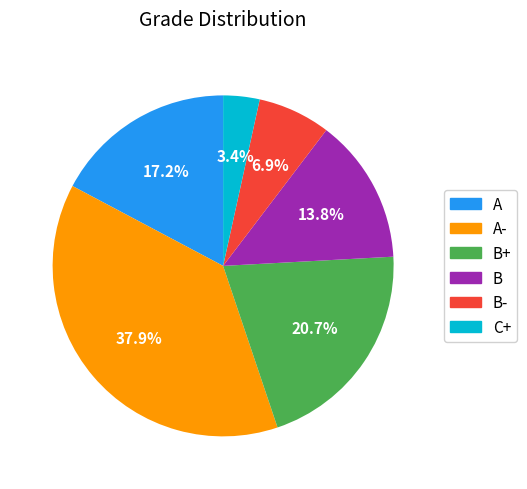

Count the number of slices in the pie.

6